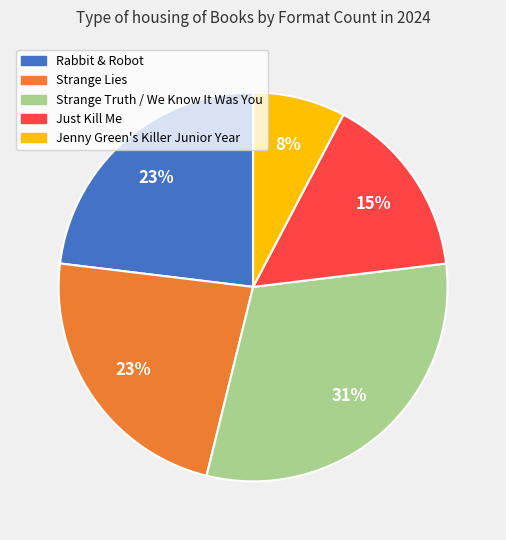

Combined, do Jenny Green's Killer Junior Year and Strange Truth / We Know It Was You account for over 50%?

No